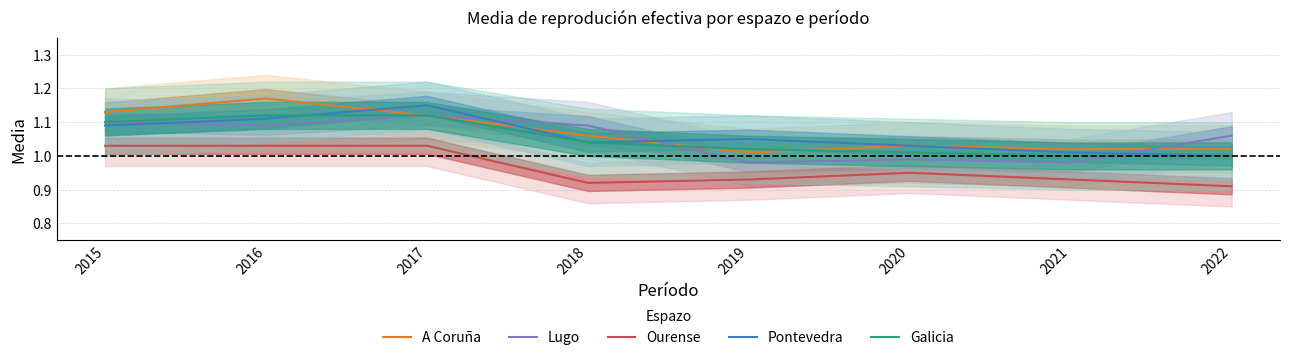

At how many categories does at least one series exceed 1?

8